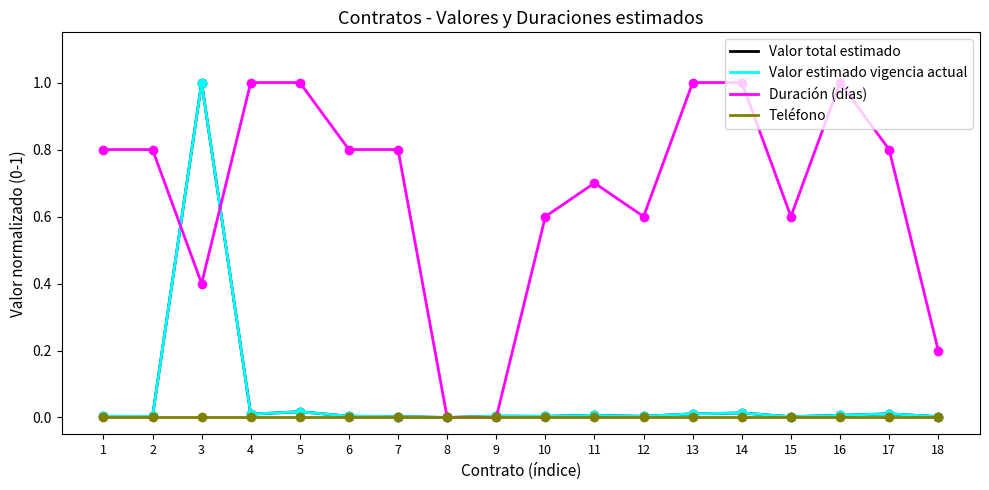

Reading left to right, list all the values displayed in this chart.

Valor total estimado: 1=0.0	2=0.0	3=1.0	4=0.0	5=0.0	6=0.0	7=0.0	8=0.0	9=0.0	10=0.0	11=0.0	12=0.0	13=0.0	14=0.0	15=0.0	16=0.0	17=0.0	18=0.0
Valor estimado vigencia actual: 1=0.0	2=0.0	3=1.0	4=0.0	5=0.0	6=0.0	7=0.0	8=0.0	9=0.0	10=0.0	11=0.0	12=0.0	13=0.0	14=0.0	15=0.0	16=0.0	17=0.0	18=0.0
Duración (días): 1=0.8	2=0.8	3=0.4	4=1.0	5=1.0	6=0.8	7=0.8	8=0.0	9=0.0	10=0.6	11=0.7	12=0.6	13=1.0	14=1.0	15=0.6	16=1.0	17=0.8	18=0.2
Teléfono: 1=0.0	2=0.0	3=0.0	4=0.0	5=0.0	6=0.0	7=0.0	8=0.0	9=0.0	10=0.0	11=0.0	12=0.0	13=0.0	14=0.0	15=0.0	16=0.0	17=0.0	18=0.0